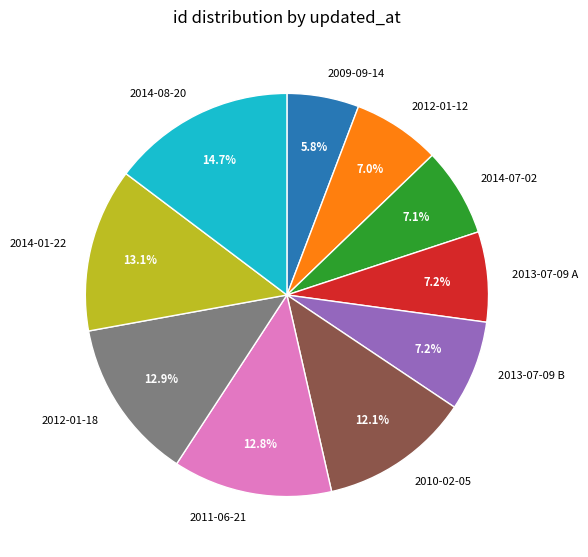

What percentage is the 2014-01-22 slice, to the nearest percent?

13%